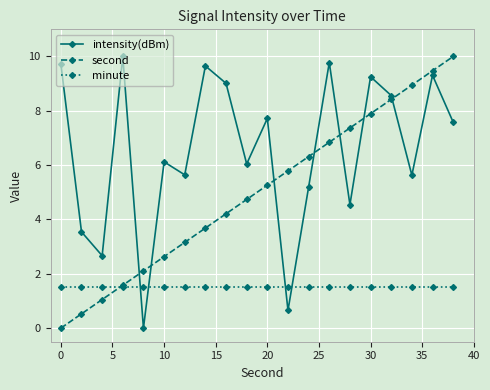

Rank the series by their average value, from lowest to highest.

minute, second, intensity(dBm)